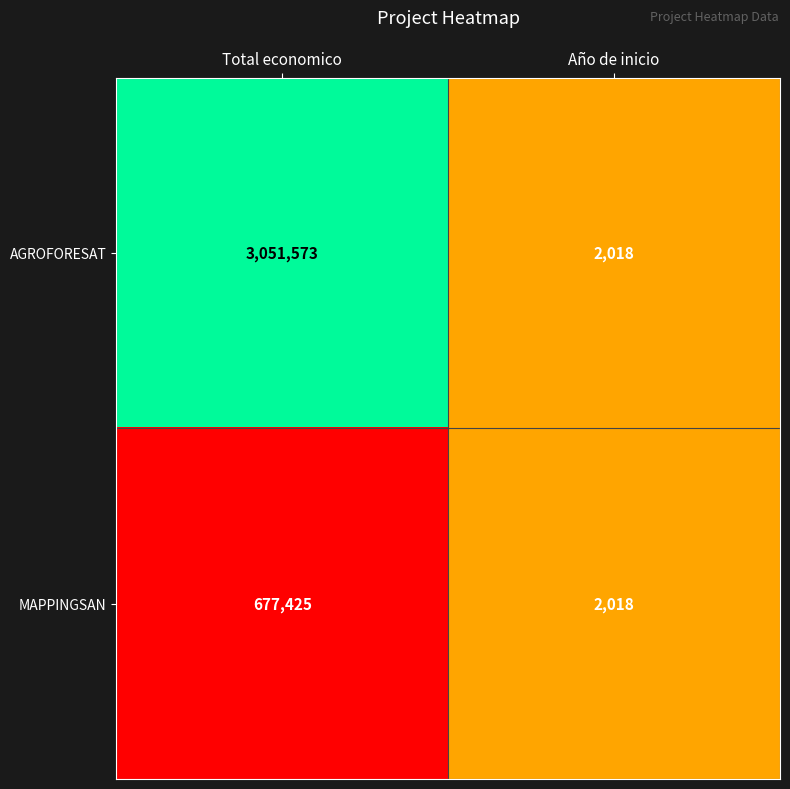

What is the difference between the maximum and minimum values in the AGROFORESAT series?

3049555